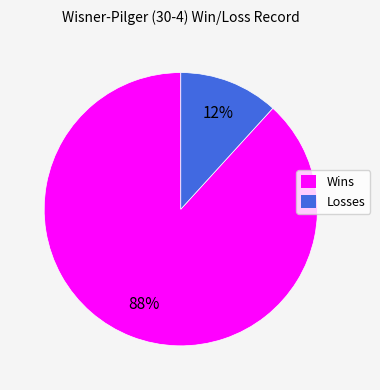

Is the sum of Wins and Losses greater than half?

Yes